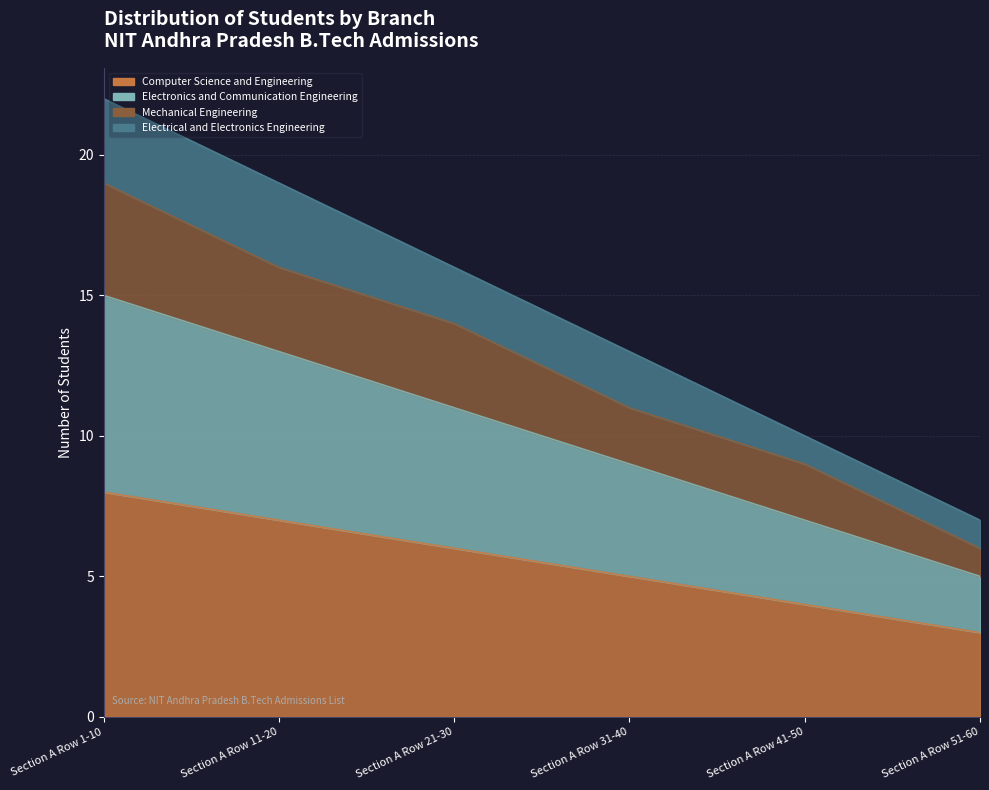

True or false: Computer Science and Engineering has more than 0 points higher than both neighbors.

False